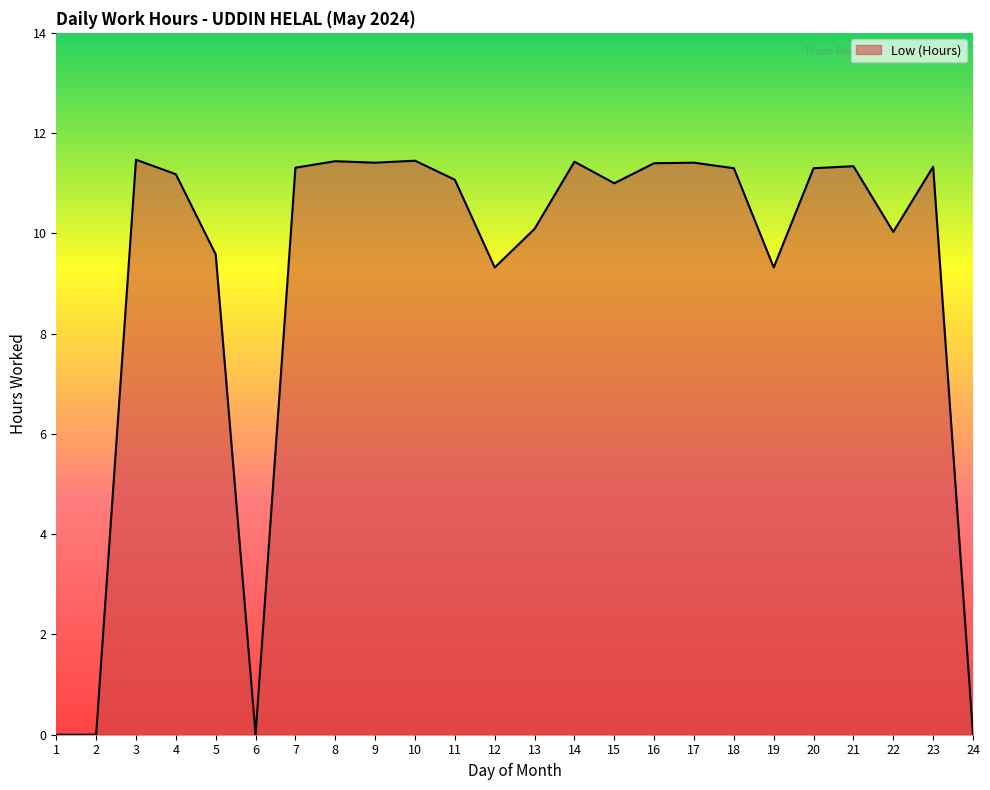

Does the chart display data point markers on the line(s)?

No